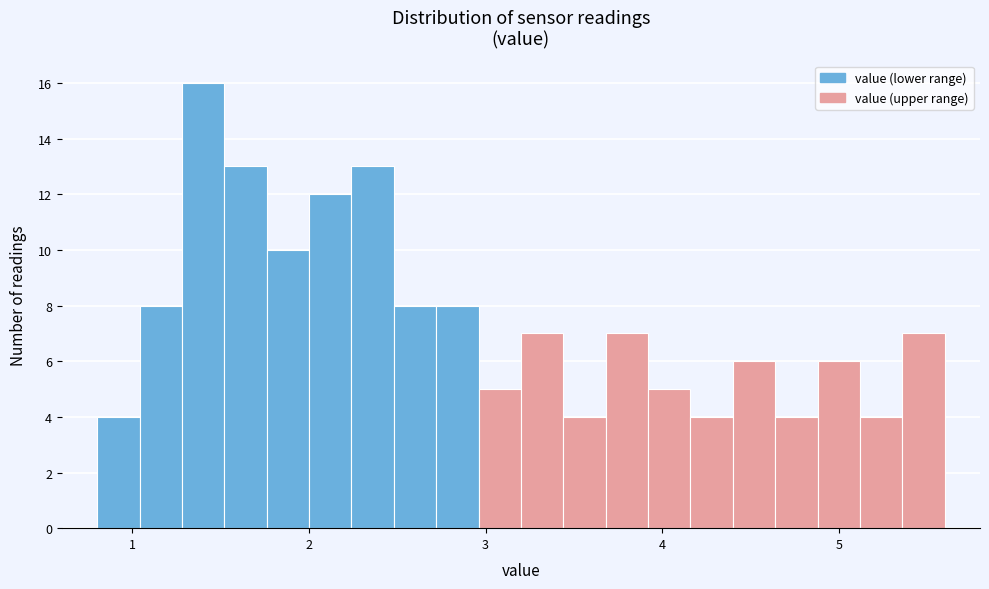

Read against the x-axis, roughly where is the centre of the tallest bar?

1.4